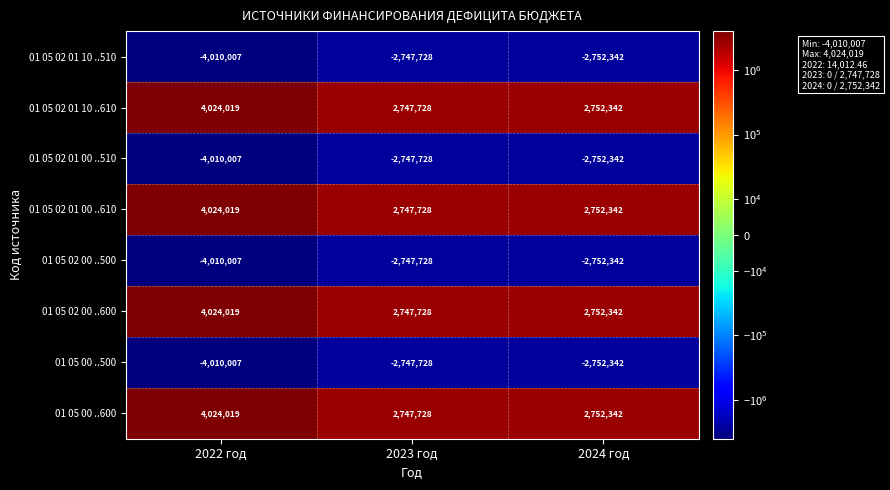

What is the difference between the highest and lowest values at 2023 год?

5495456